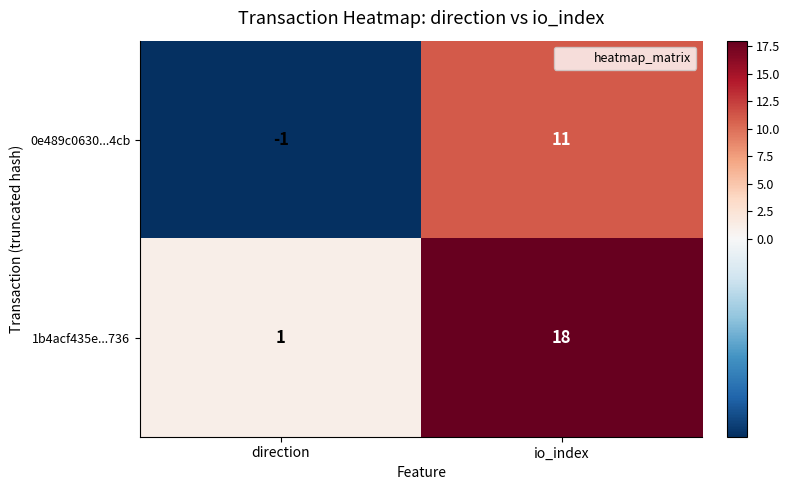

Which series has the largest range (max minus min)?

1b4acf435e...736